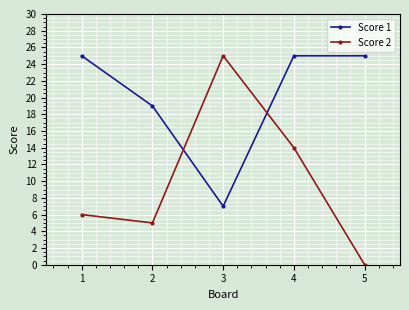

At which category does Score 2 reach its first local valley?

2